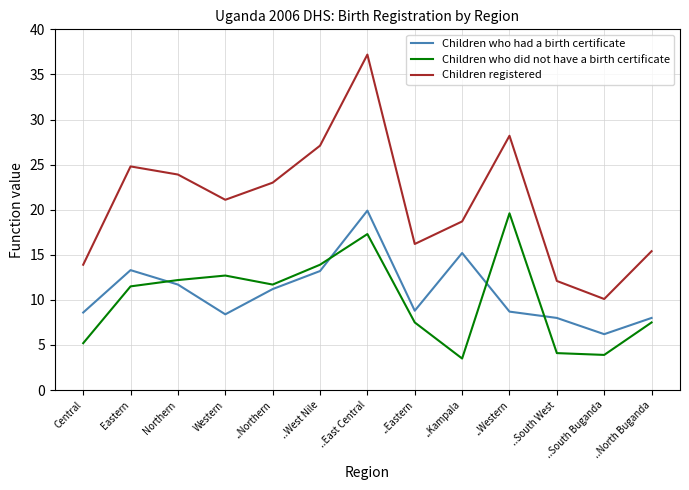

True or false: Children who had a birth certificate has more than 1 points higher than both neighbors.

True